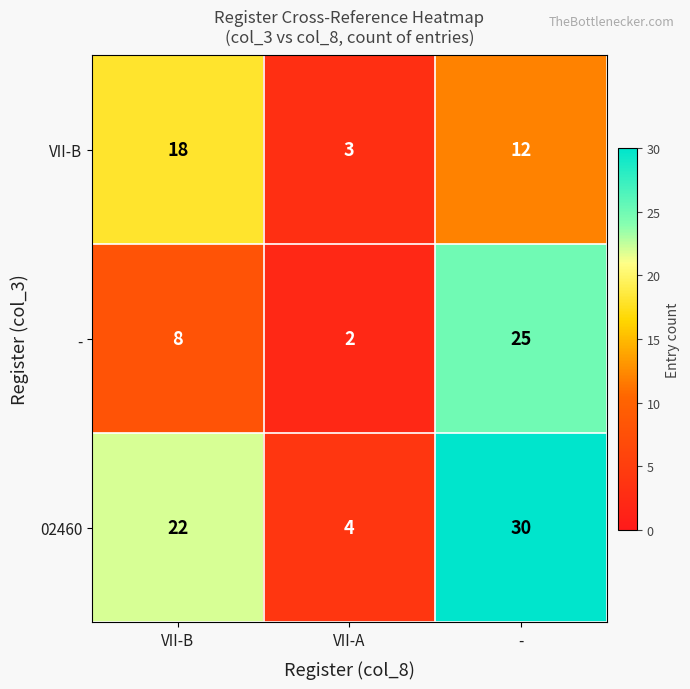

Reading right to left, transcribe all the data shown in this chart.

VII-B: -=12	VII-A=3	VII-B=18
-: -=25	VII-A=2	VII-B=8
02460: -=30	VII-A=4	VII-B=22